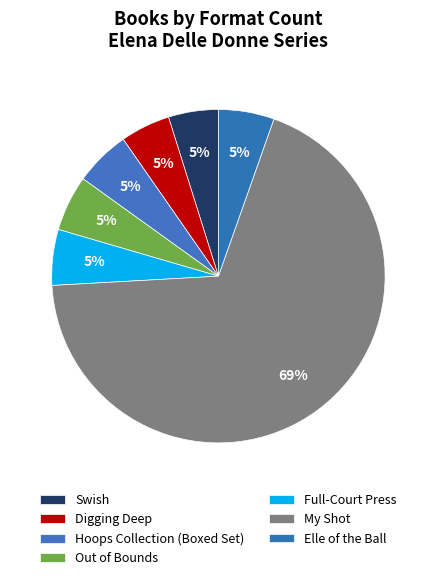

Does any single category account for the majority?

Yes